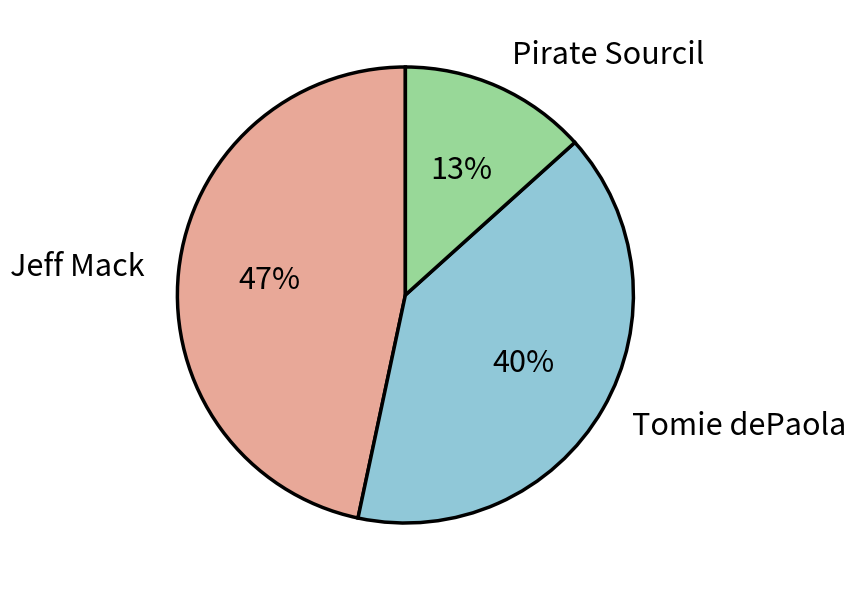

Does any single category account for the majority?

No